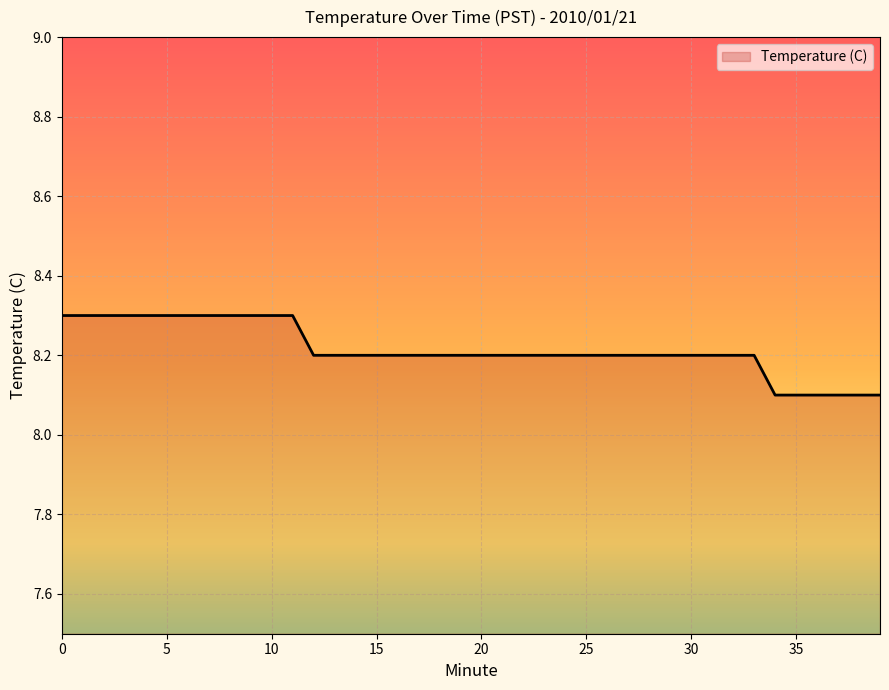

How many values are between 8 and 9?

40